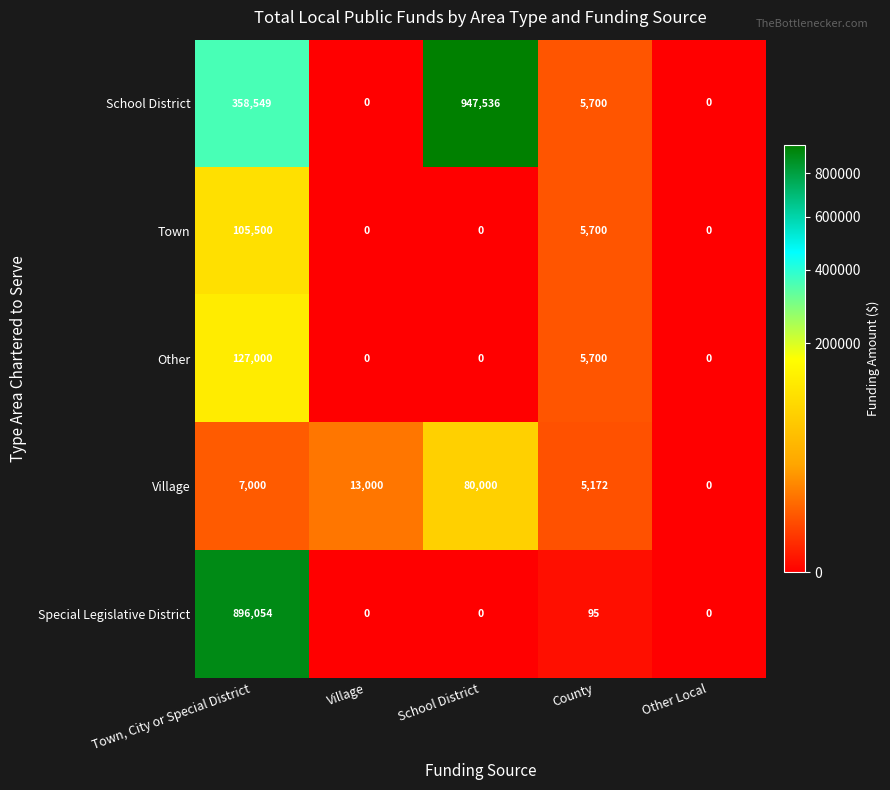

How many categories are shown in the chart?

5